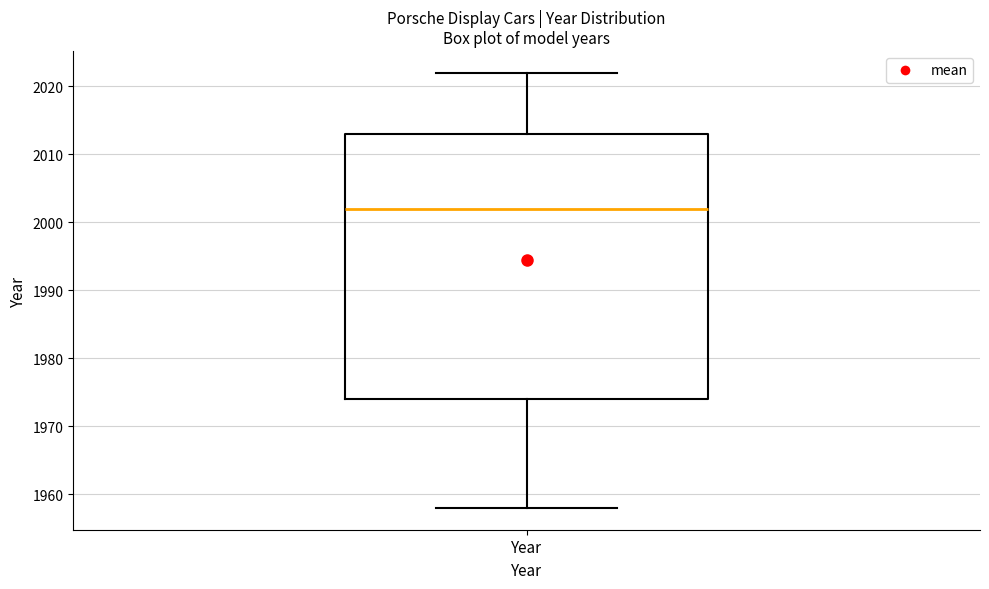

Where is the upper edge of the box for Year on the y-axis? The values are not printed on the chart, so give them approximately, as read against the axis.

2013